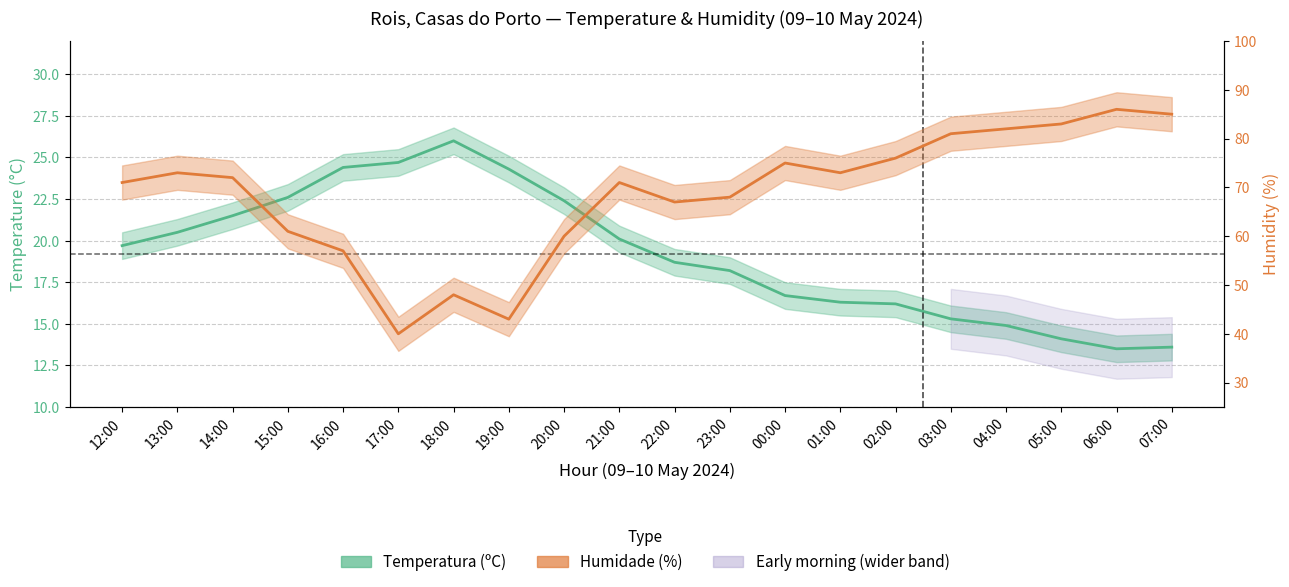

The Humidade (%) series shows 53.1 at 04:00. True or false?

False